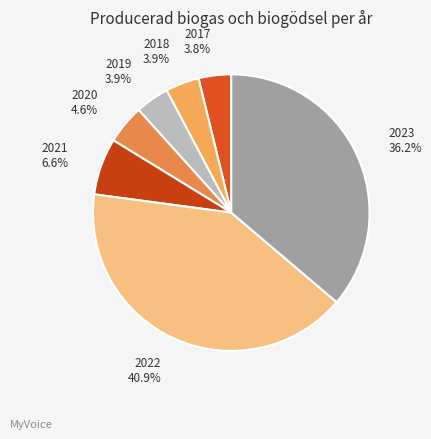

True or false: 2019 accounts for 17% of the total.

False